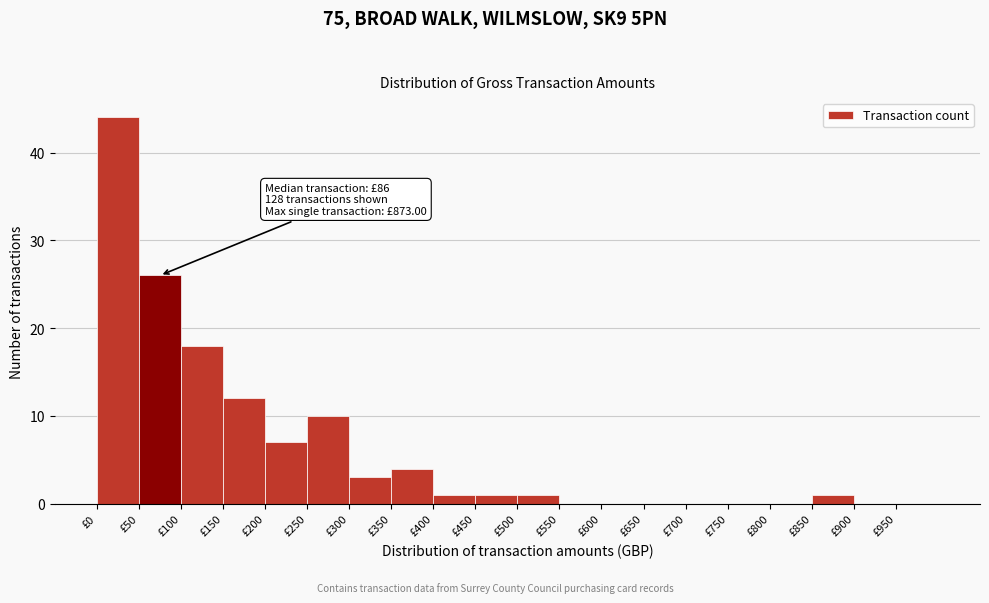

Over which range of the x-axis is the bar tallest?

0 to 50